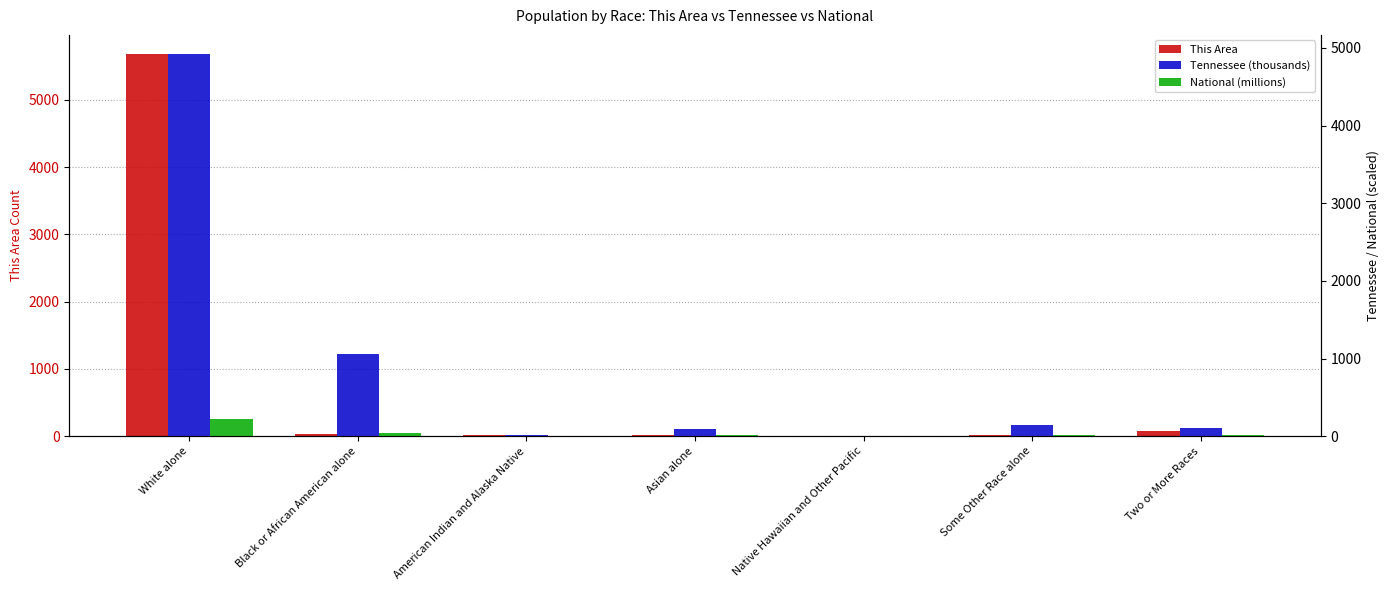

What is the difference between the maximum and second lowest values in the This Area series?

5667.0